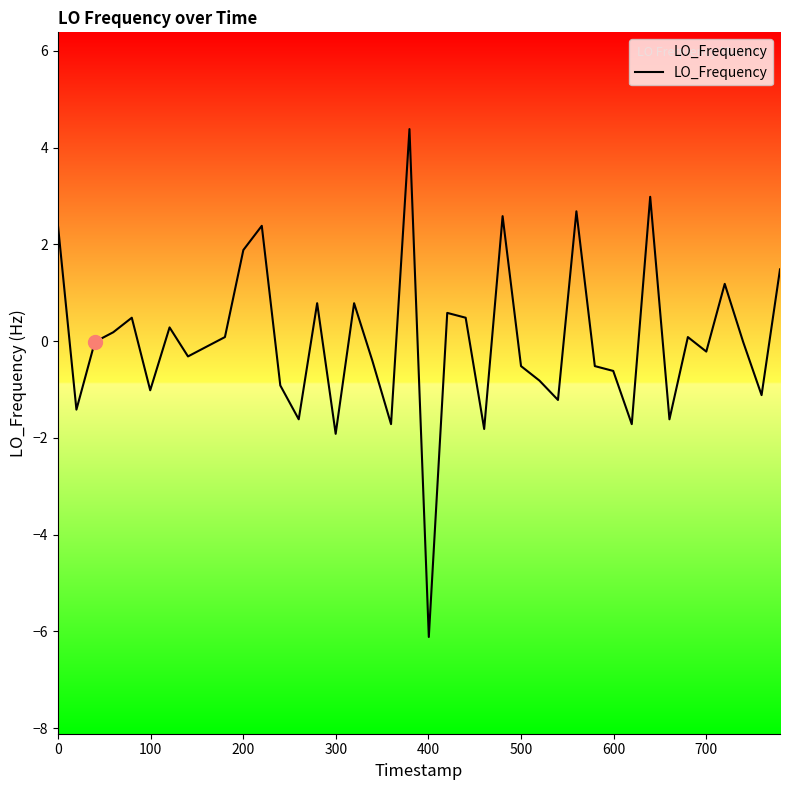

What is the maximum value shown in the chart?

4.4